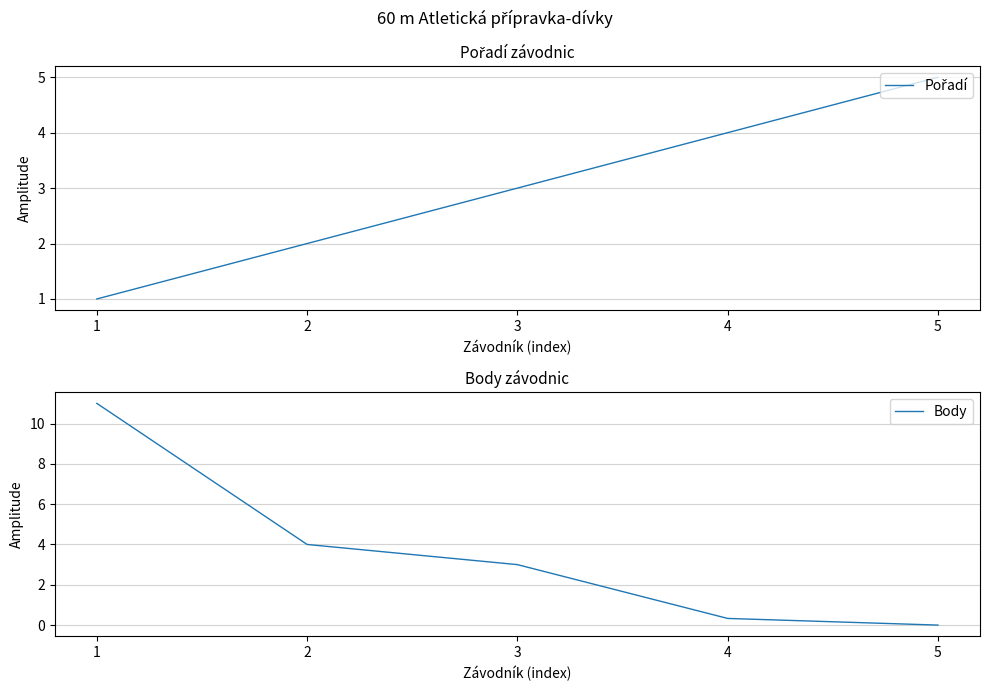

The value of Pořadí at 1 is 1.8. True or false?

False